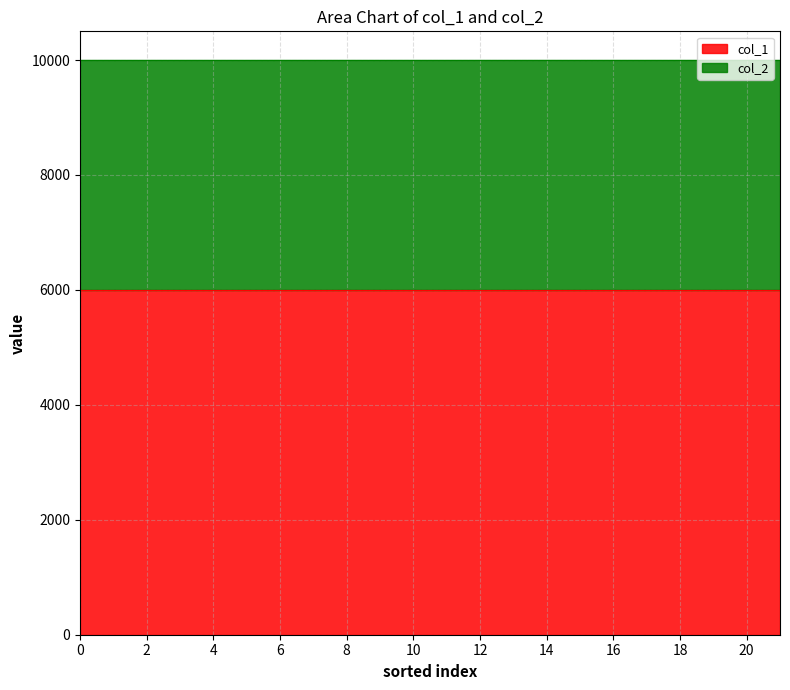

True or false: col_1 and col_2 intersect in this chart.

False